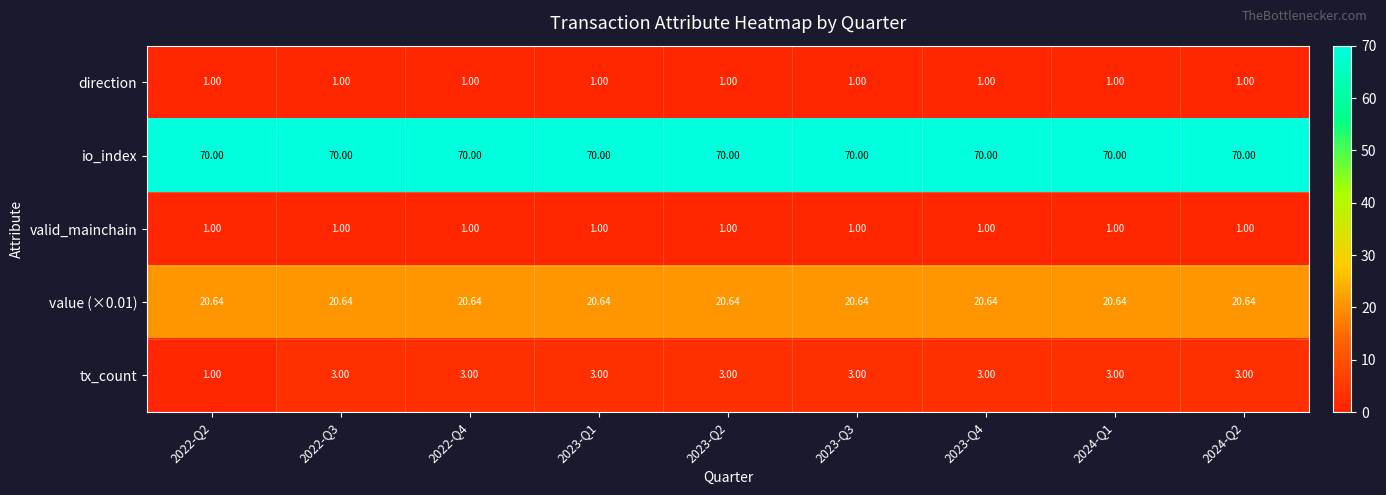

Which series has the largest total across all categories?

io_index